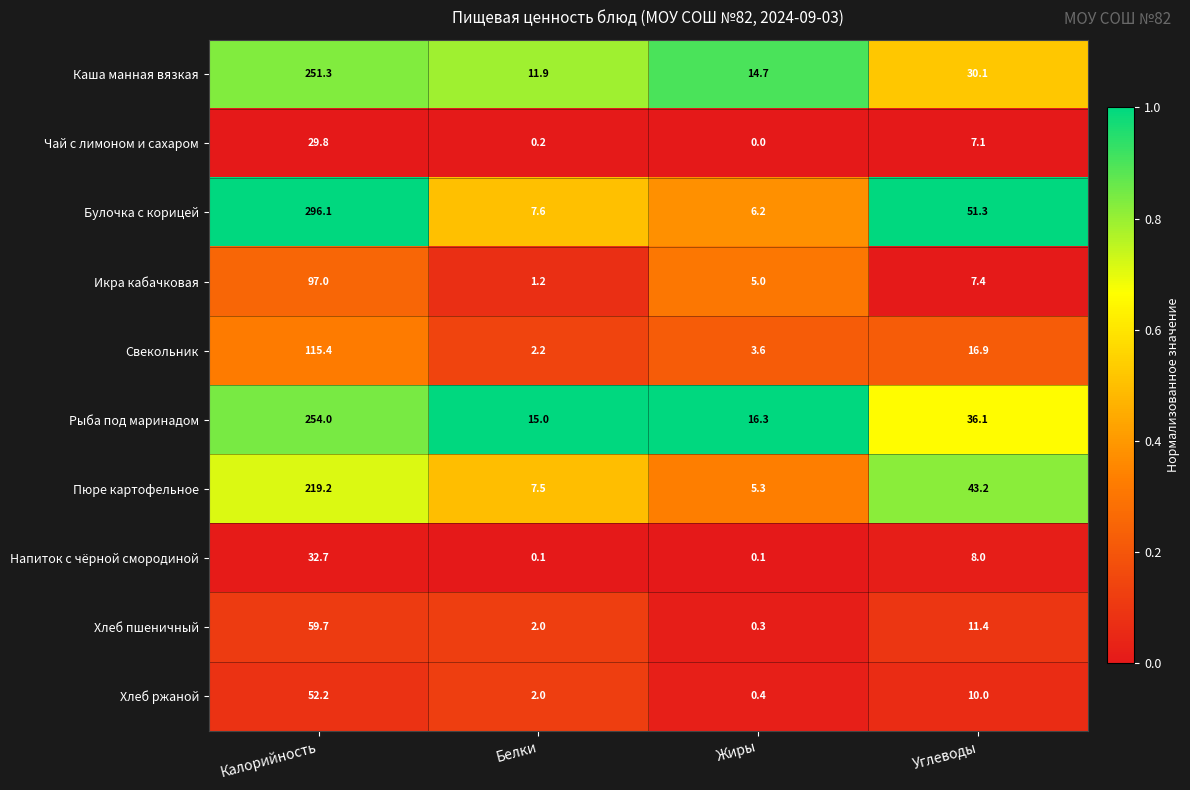

At how many categories does at least one series exceed 0?

4